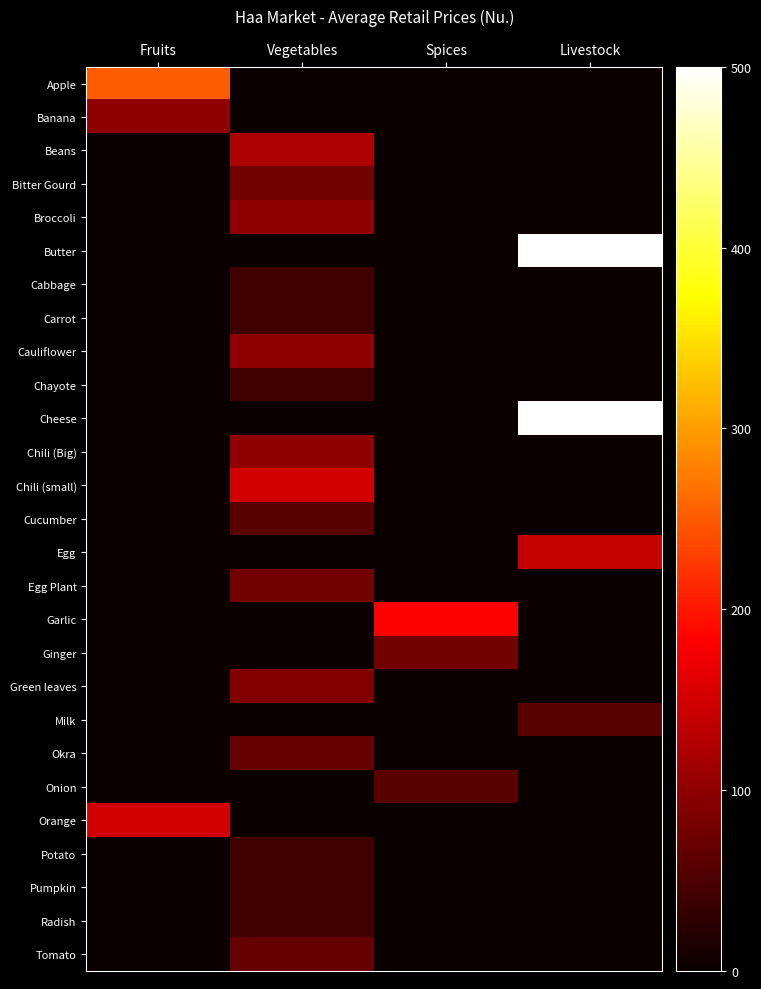

Reading left to right, extract all data points from this chart.

Apple: Fruits=250	Vegetables=0	Spices=0	Livestock=0
Banana: Fruits=100	Vegetables=0	Spices=0	Livestock=0
Beans: Fruits=0	Vegetables=120	Spices=0	Livestock=0
Bitter Gourd: Fruits=0	Vegetables=80	Spices=0	Livestock=0
Broccoli: Fruits=0	Vegetables=100	Spices=0	Livestock=0
Butter: Fruits=0	Vegetables=0	Spices=0	Livestock=500
Cabbage: Fruits=0	Vegetables=40	Spices=0	Livestock=0
Carrot: Fruits=0	Vegetables=40	Spices=0	Livestock=0
Cauliflower: Fruits=0	Vegetables=100	Spices=0	Livestock=0
Chayote: Fruits=0	Vegetables=40	Spices=0	Livestock=0
Cheese: Fruits=0	Vegetables=0	Spices=0	Livestock=500
Chili (Big): Fruits=0	Vegetables=100	Spices=0	Livestock=0
Chili (small): Fruits=0	Vegetables=150	Spices=0	Livestock=0
Cucumber: Fruits=0	Vegetables=60	Spices=0	Livestock=0
Egg: Fruits=0	Vegetables=0	Spices=0	Livestock=140
Egg Plant: Fruits=0	Vegetables=80	Spices=0	Livestock=0
Garlic: Fruits=0	Vegetables=0	Spices=180	Livestock=0
Ginger: Fruits=0	Vegetables=0	Spices=80	Livestock=0
Green leaves: Fruits=0	Vegetables=90	Spices=0	Livestock=0
Milk: Fruits=0	Vegetables=0	Spices=0	Livestock=60
Okra: Fruits=0	Vegetables=70	Spices=0	Livestock=0
Onion: Fruits=0	Vegetables=0	Spices=60	Livestock=0
Orange: Fruits=150	Vegetables=0	Spices=0	Livestock=0
Potato: Fruits=0	Vegetables=40	Spices=0	Livestock=0
Pumpkin: Fruits=0	Vegetables=40	Spices=0	Livestock=0
Radish: Fruits=0	Vegetables=40	Spices=0	Livestock=0
Tomato: Fruits=0	Vegetables=70	Spices=0	Livestock=0